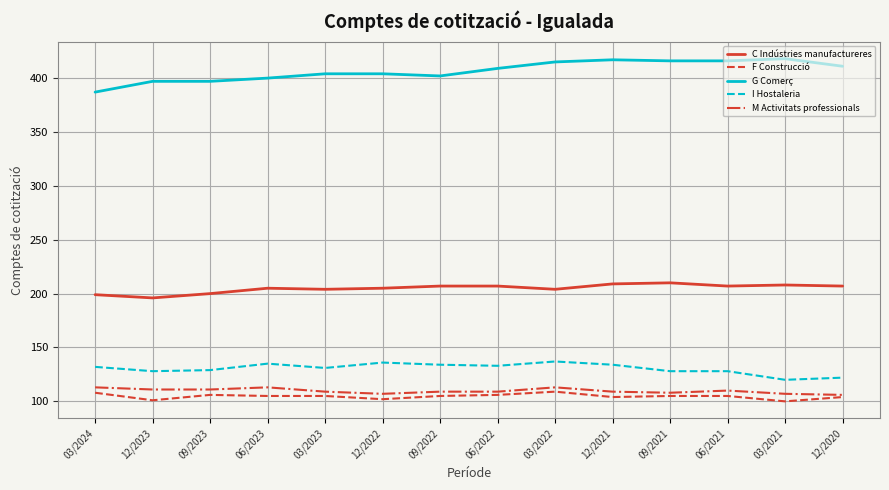

Which series has the largest total across all categories?

G Comerç